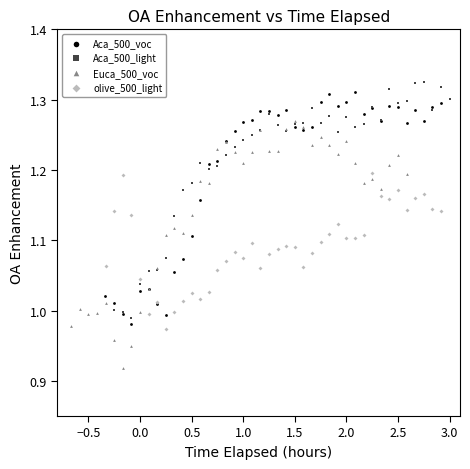

Which series contains the lowest Y value?

Euca_500_voc